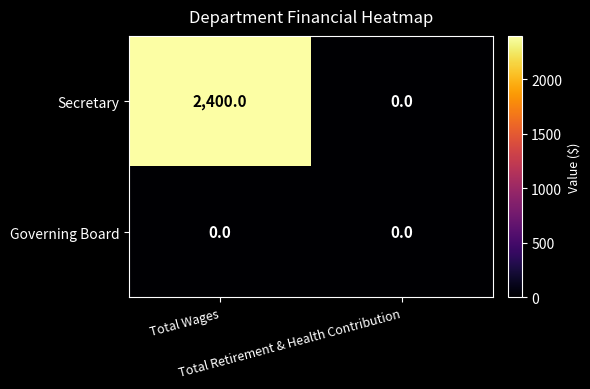

At how many categories does at least one series exceed 403?

1